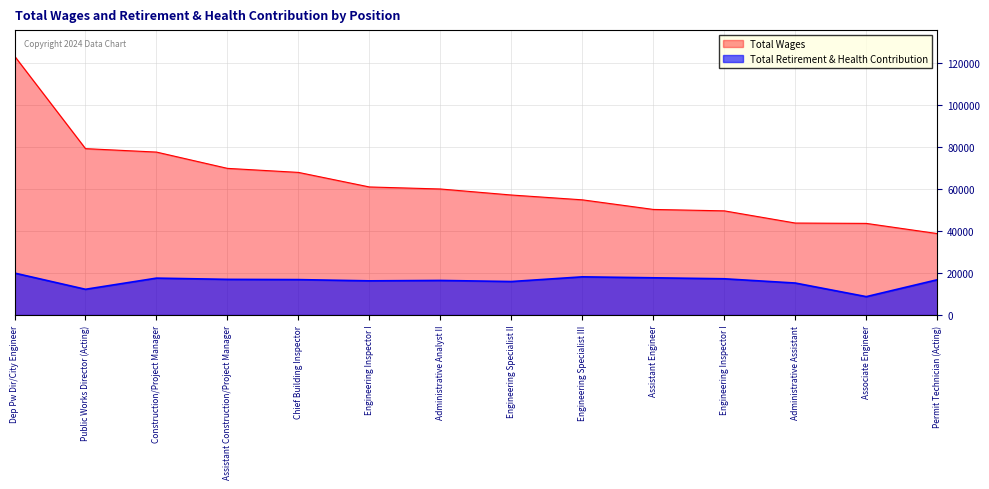

Reading left to right, extract all data points from this chart.

Total Wages: Dep Pw Dir/City Engineer=123411	Public Works Director (Acting)=79283	Construction/Project Manager=77643	Assistant Construction/Project Manager=69881	Chief Building Inspector=67958	Engineering Inspector I=61022	Administrative Analyst II=60055	Engineering Specialist II=57186	Engineering Specialist III=54888	Assistant Engineer=50312	Engineering Inspector I=49636	Administrative Assistant=43826	Associate Engineer=43661	Permit Technician (Acting)=38815
Total Retirement & Health Contribution: Dep Pw Dir/City Engineer=19999	Public Works Director (Acting)=12265	Construction/Project Manager=17582	Assistant Construction/Project Manager=16990	Chief Building Inspector=16879	Engineering Inspector I=16285	Administrative Analyst II=16481	Engineering Specialist II=15962	Engineering Specialist III=18196	Assistant Engineer=17739	Engineering Inspector I=17270	Administrative Assistant=15244	Associate Engineer=8762	Permit Technician (Acting)=16812